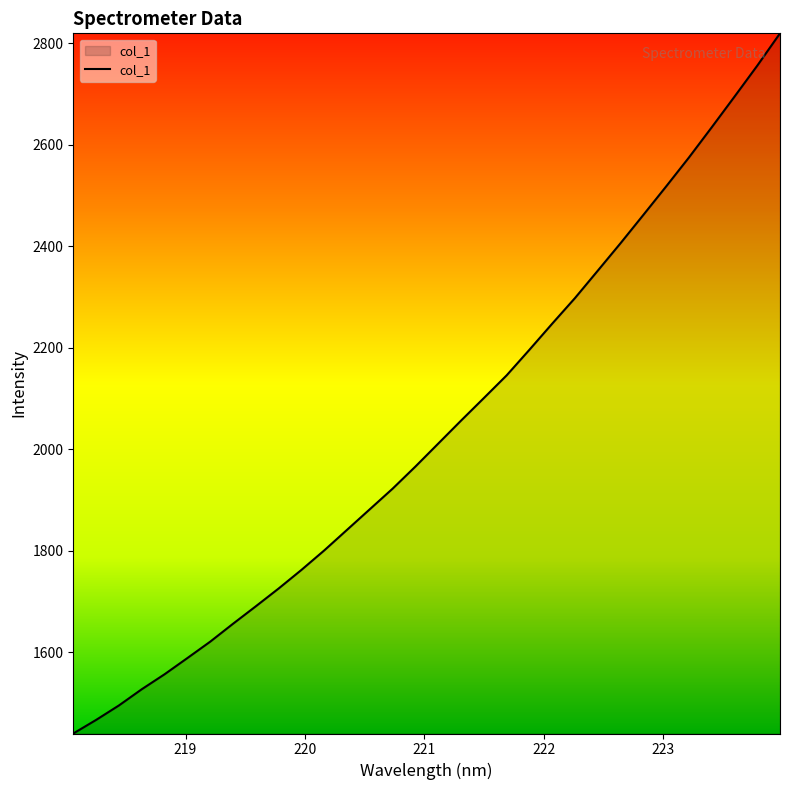

What is the minimum value shown in the chart?

1439.6